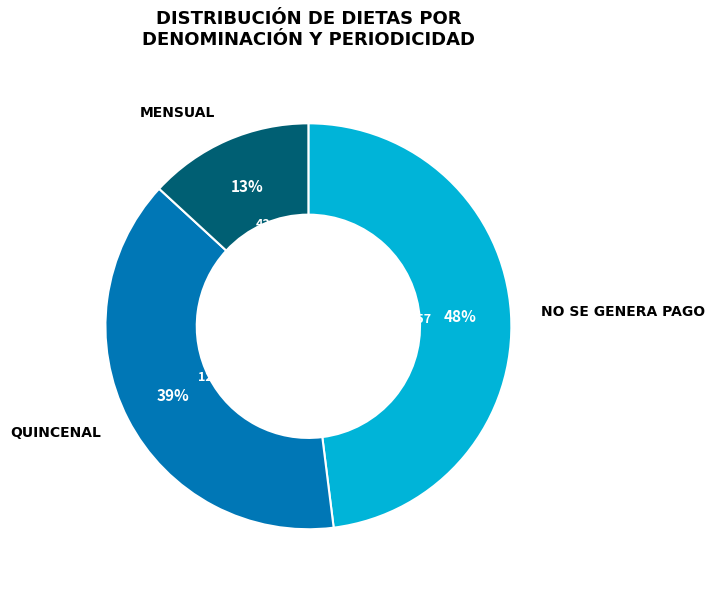

To the nearest percent, what is the average slice percentage?

33%